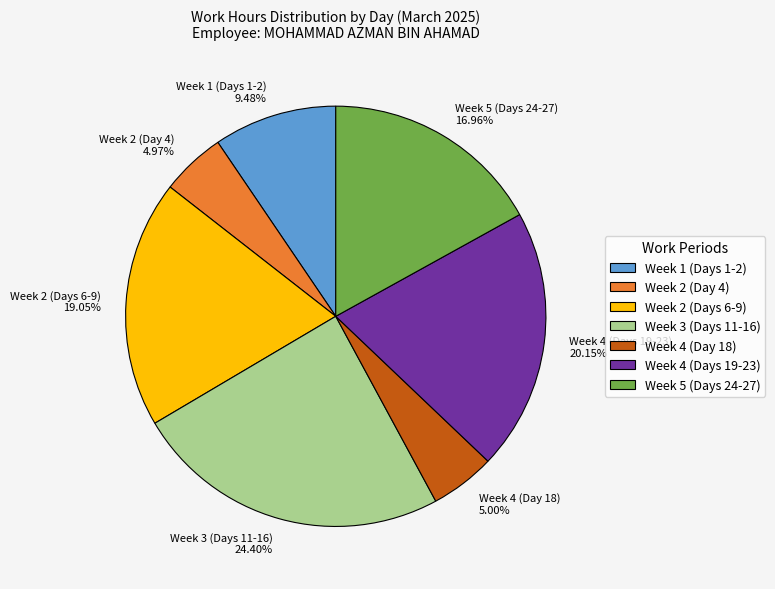

Does Week 1 (Days 1-2) 9.48% account for over 50% of the chart?

No